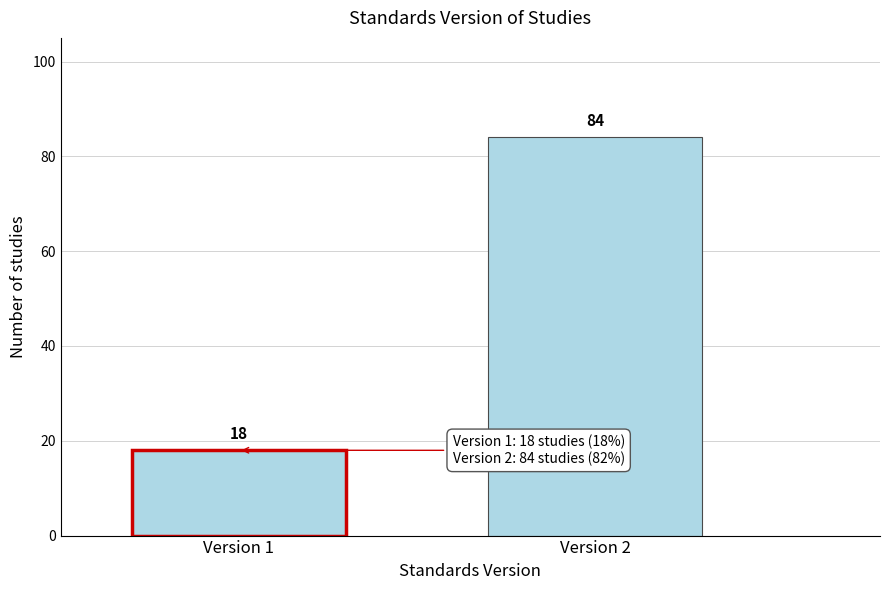

Reading right to left, transcribe all the data shown in this chart.

84	18